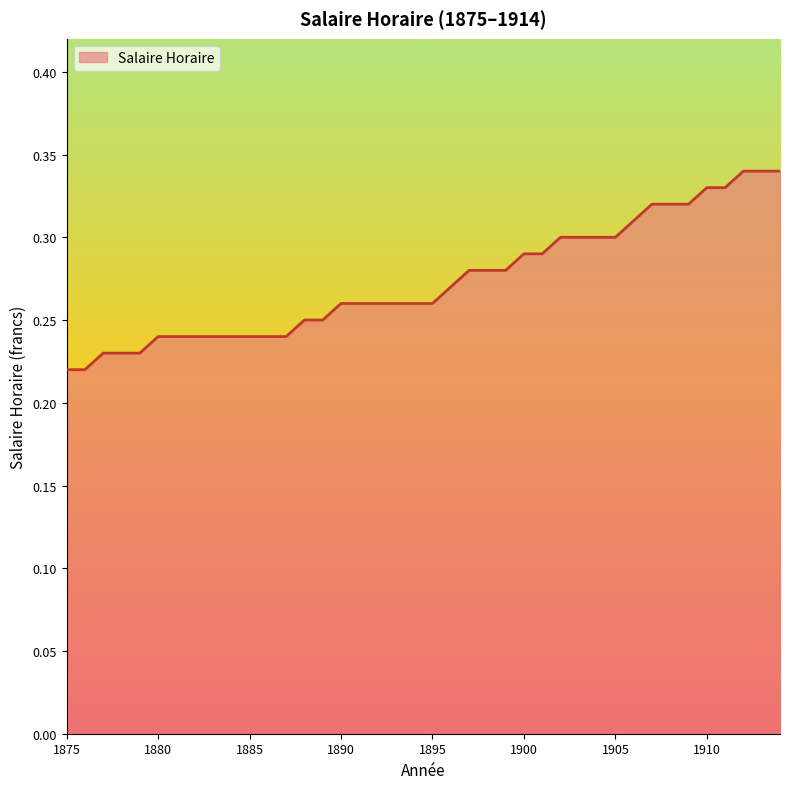

How many lines are shown in the chart?

1